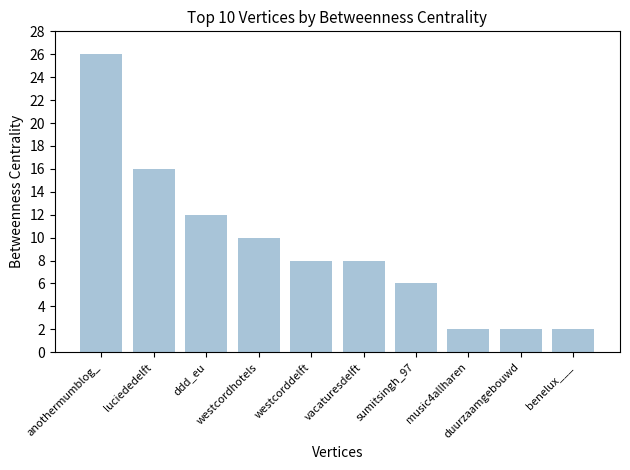

How many data points does each series have?

10